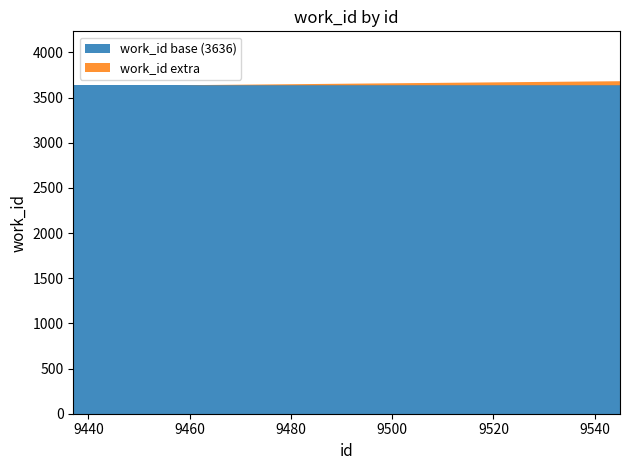

Reading right to left, transcribe all the data shown in this chart.

id: 9545	9457	9452	9437
work_id: 3681	3636	3636	3636